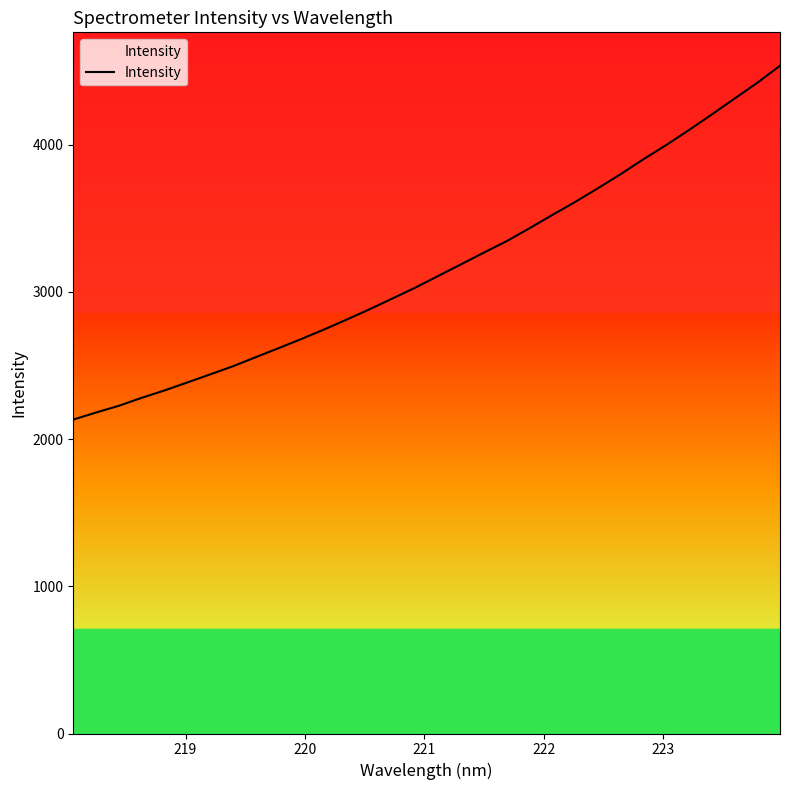

What is the sum of all values?

101175.4